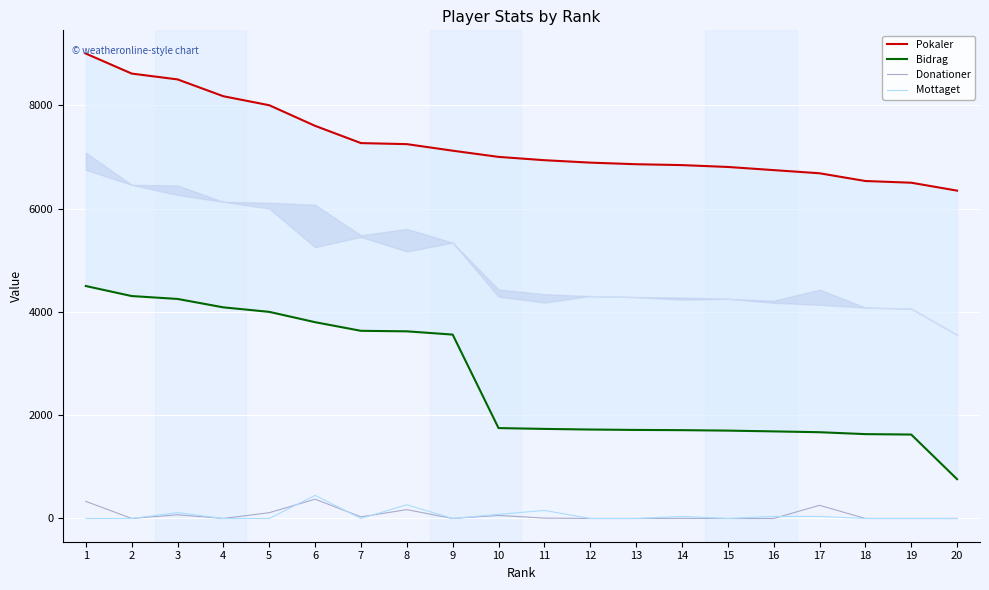

What is the spread (max minus min) of values at 2?

8613